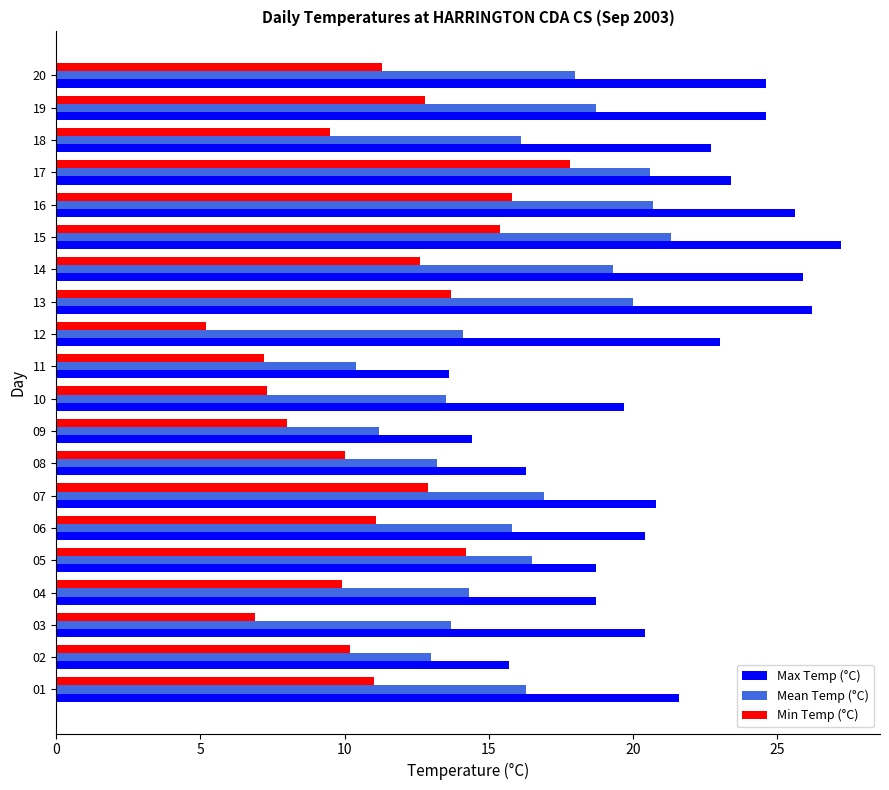

Which series has the largest total across all categories?

Max Temp (°C)